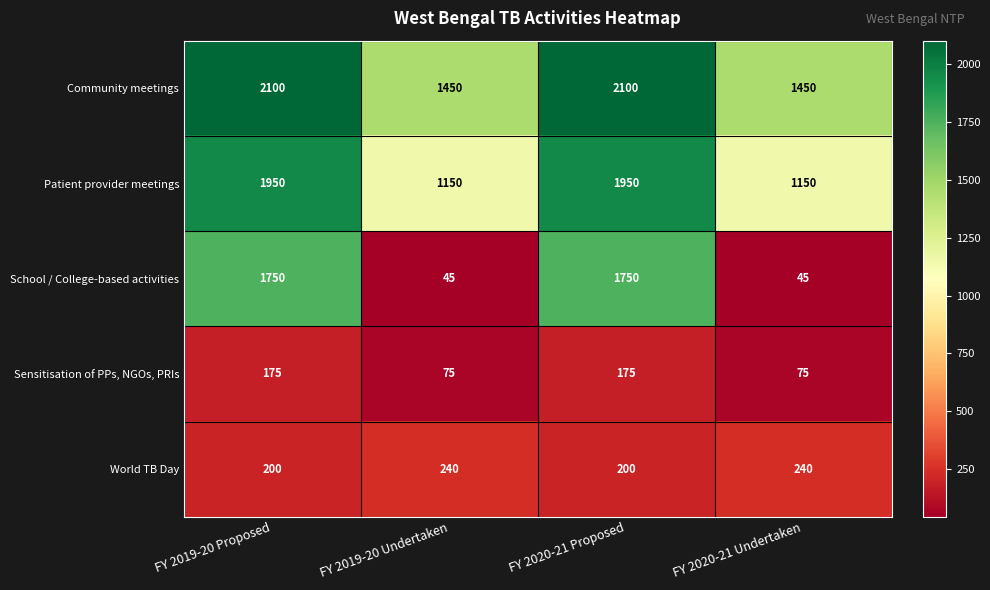

Is it true that School / College-based activities equals 1060 at FY 2019-20 Proposed?

False